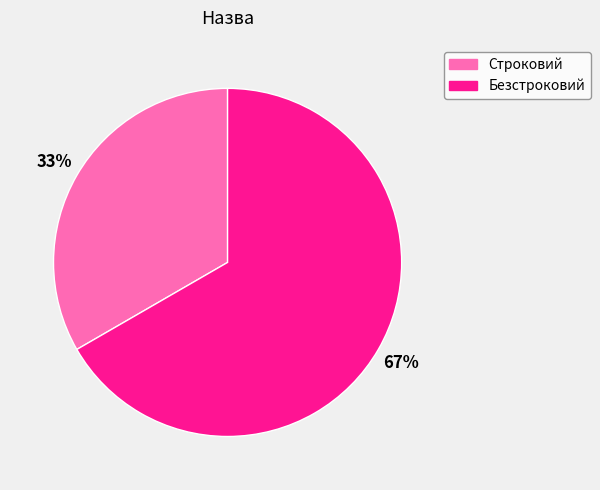

Is Безстроковий the majority of the pie?

Yes